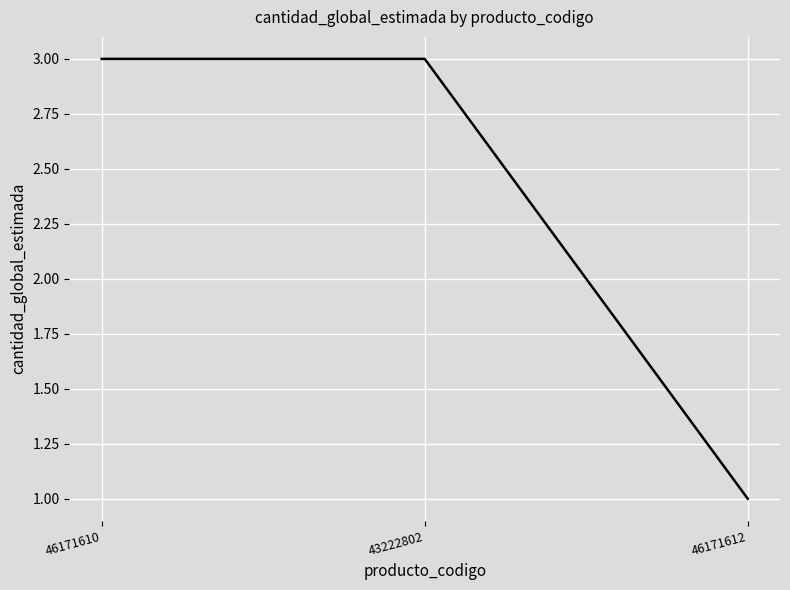

How many series are shown in this chart?

1